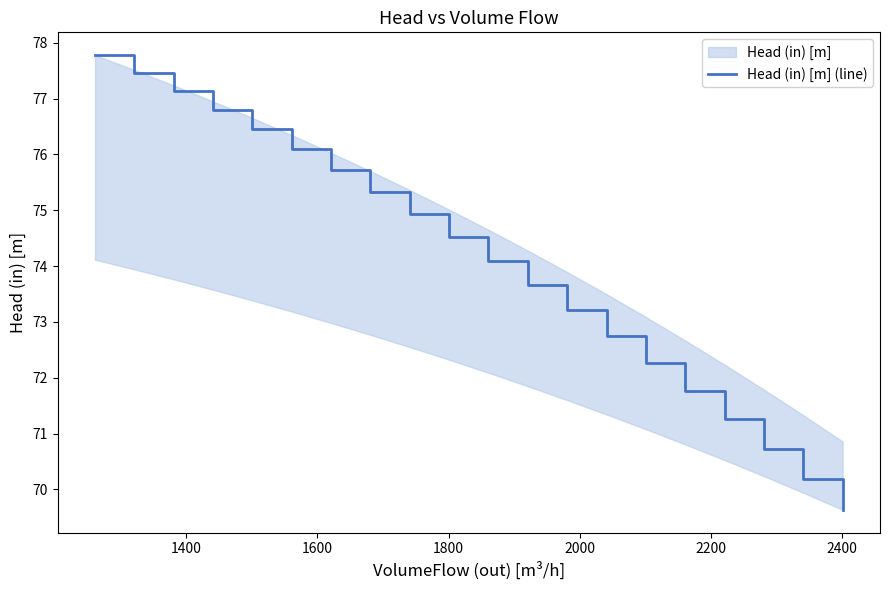

What is the highest value of the Head (in) [m] (line) series?

77.8